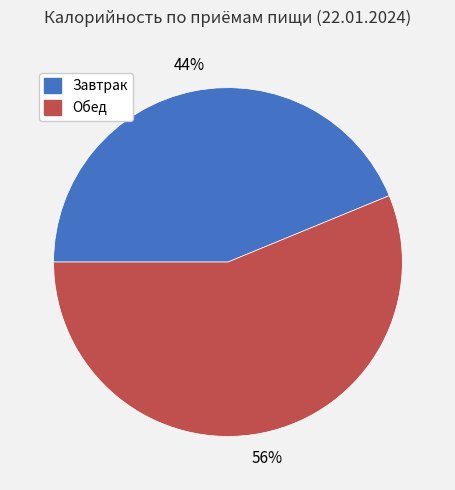

Is the sum of Завтрак and Обед greater than half?

Yes